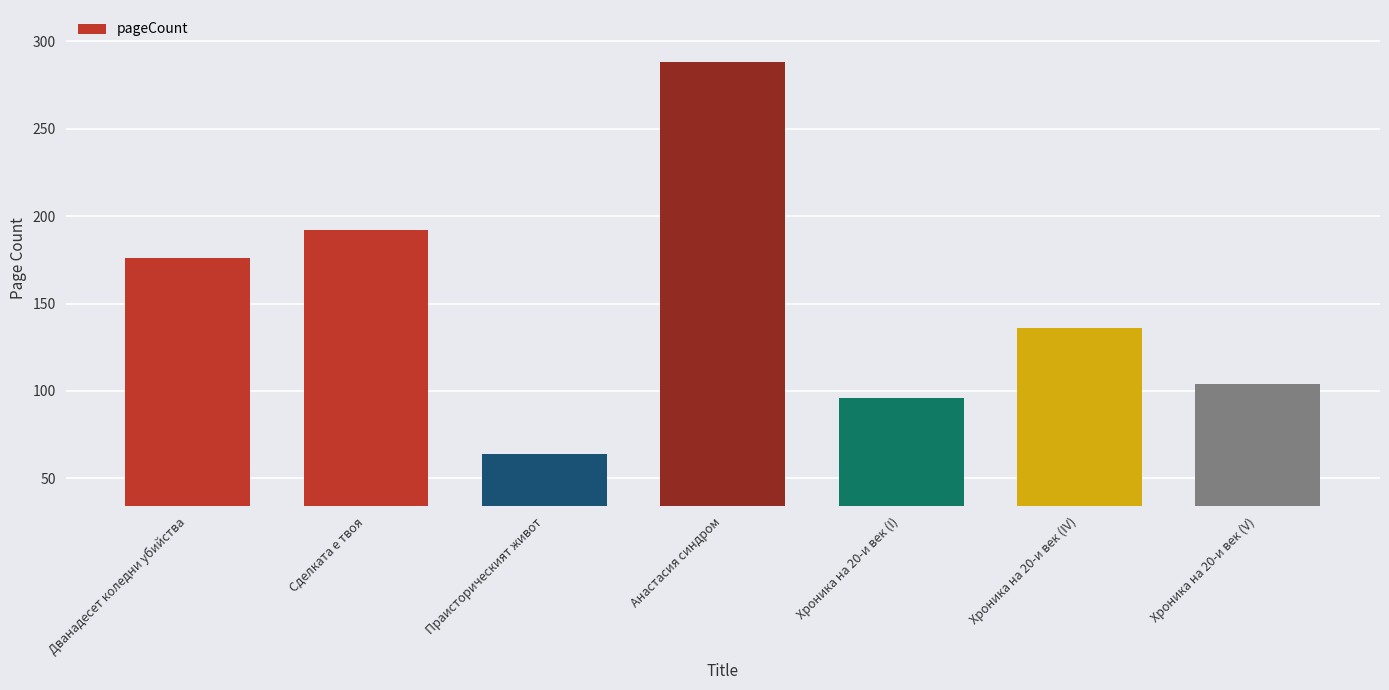

Rank the categories by value from highest to lowest.

Анастасия синдром, Сделката е твоя, Дванадесет коледни убийства, Хроника на 20-и век (IV), Хроника на 20-и век (V), Хроника на 20-и век (I), Праисторическият живот